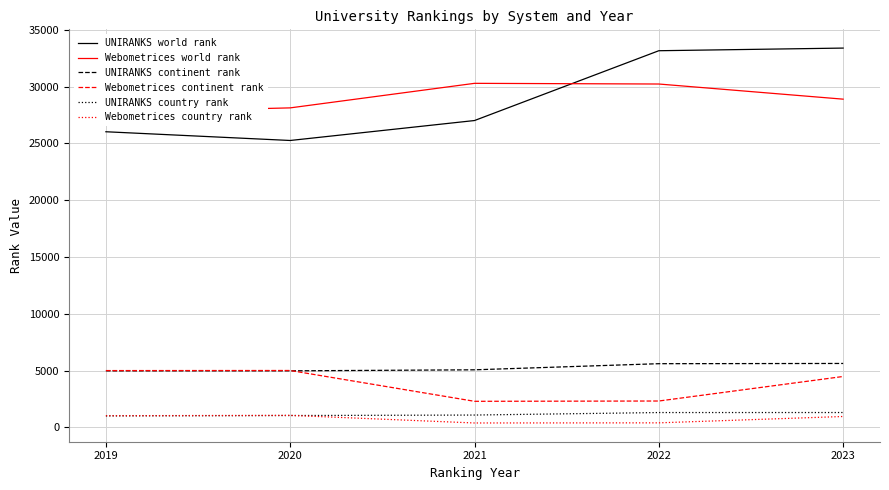

Is it true that Webometrices continent rank equals 4482 at 2023?

True